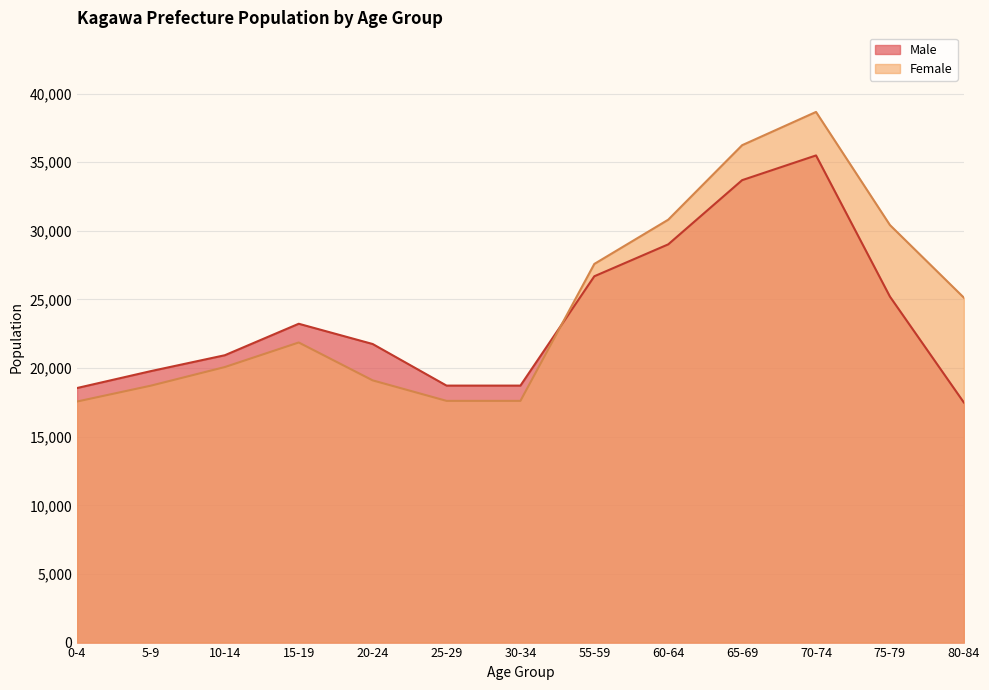

True or false: Male and Female cross at least once.

True